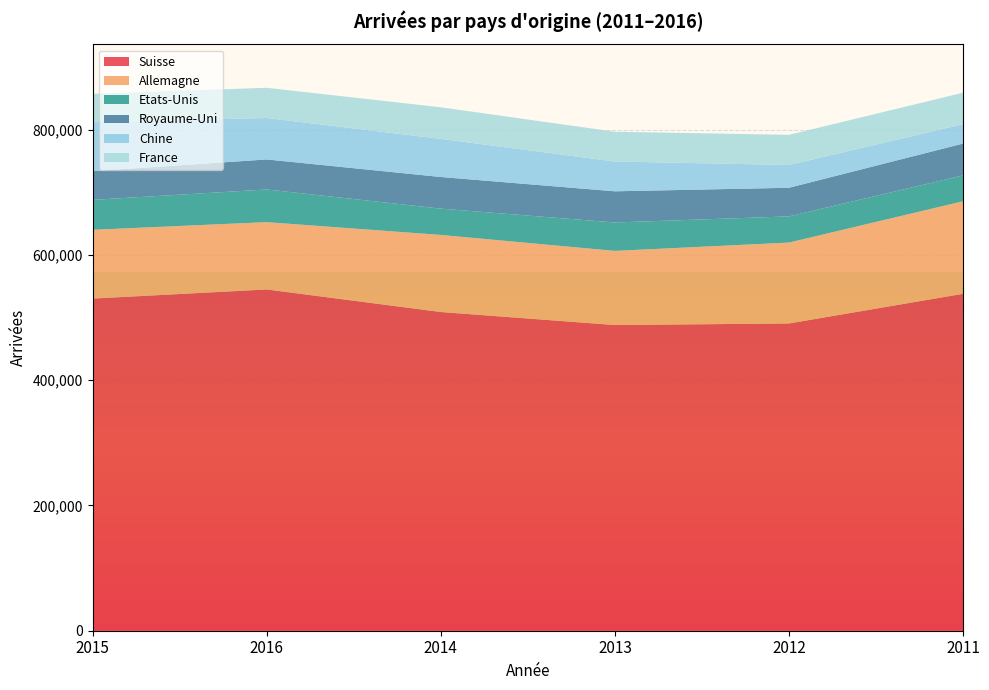

Reading right to left, transcribe all the data shown in this chart.

Suisse: 2011=537947	2012=490584	2013=488064	2014=508843	2016=544867	2015=530325
Allemagne: 2011=147741	2012=129132	2013=118357	2014=123077	2016=107486	2015=109772
Etats-Unis: 2011=41351	2012=41848	2013=45395	2014=42033	2016=52179	2015=47828
Royaume-Uni: 2011=50759	2012=45663	2013=49766	2014=50482	2016=47932	2015=45801
Chine: 2011=30962	2012=36357	2013=47581	2014=60829	2016=66183	2015=78158
France: 2011=50242	2012=48147	2013=47526	2014=50457	2016=48219	2015=45387